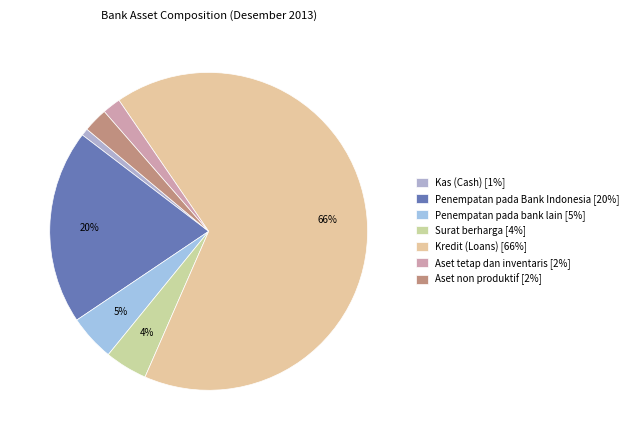

To the nearest percent, what is the difference between the Aset non produktif and Kredit (Loans) slice percentages?

64%